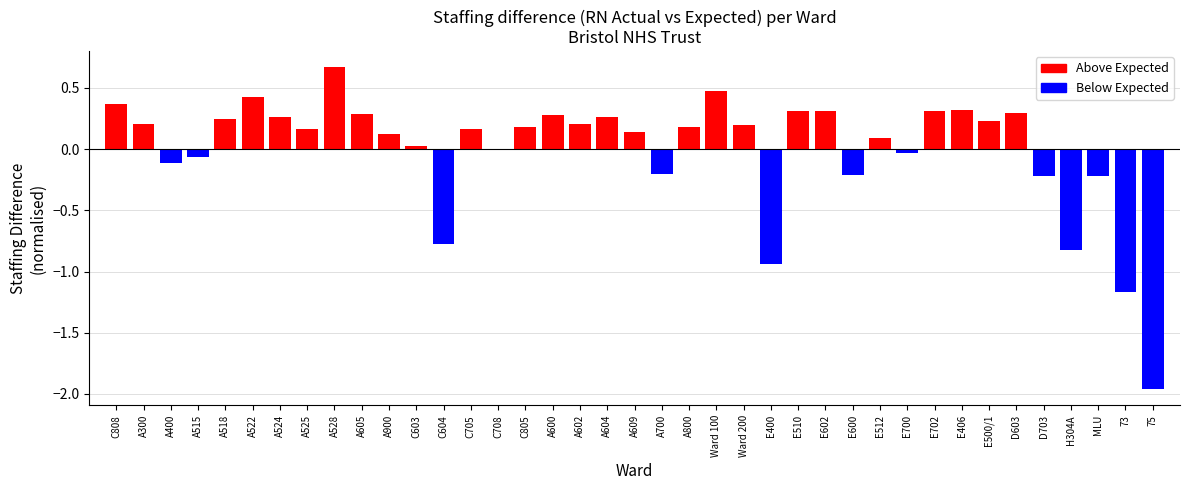

The chart shows a value of -0.0 at A400. True or false?

False